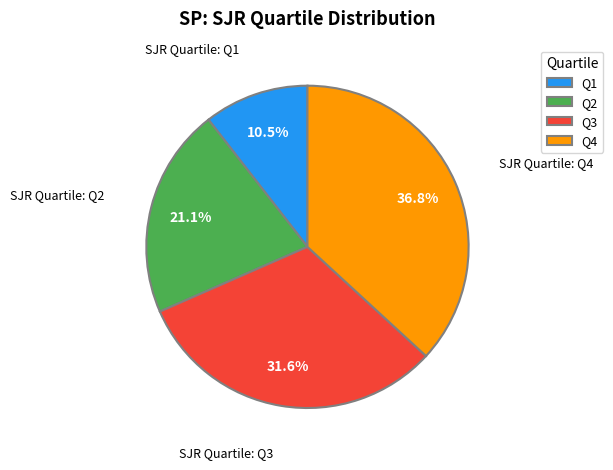

Does any single category account for the majority?

No